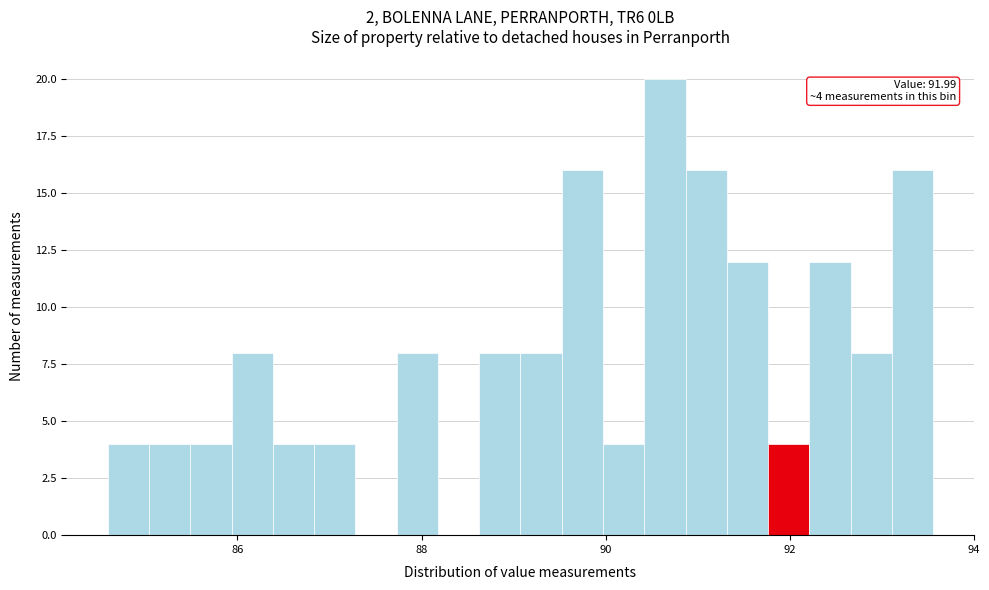

Around what value on the x-axis is the tallest bar? Give the approximate position of its centre, as read against the axis.

90.6